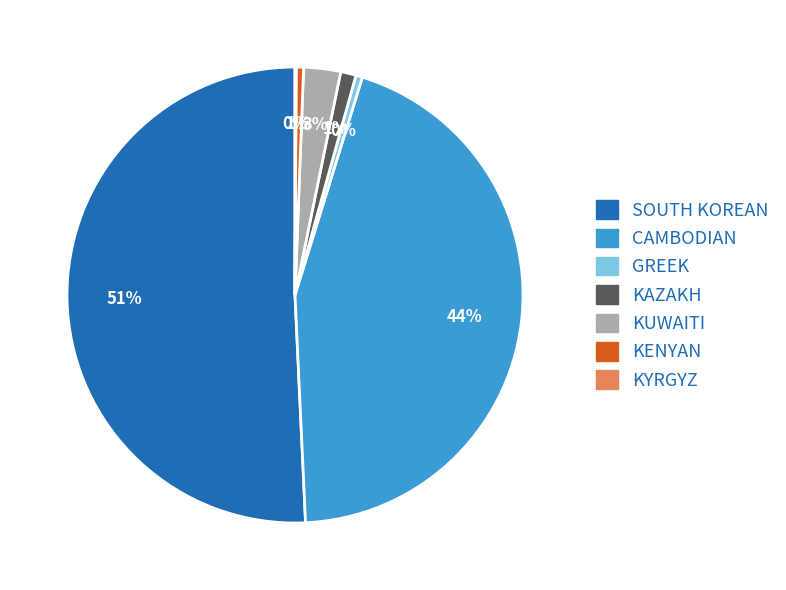

Which has a higher value, KUWAITI or CAMBODIAN?

CAMBODIAN